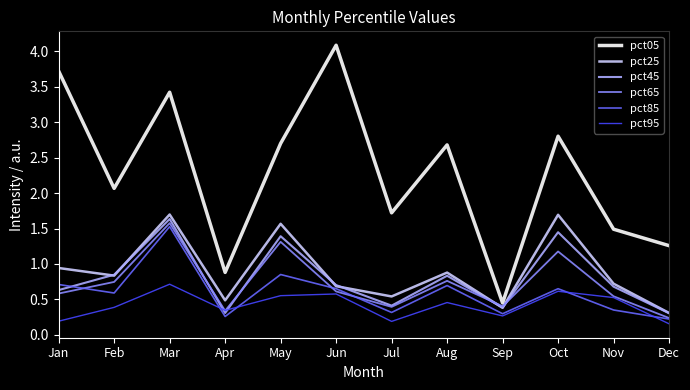

What is the difference between the pct95 values at Feb and Nov?

0.1